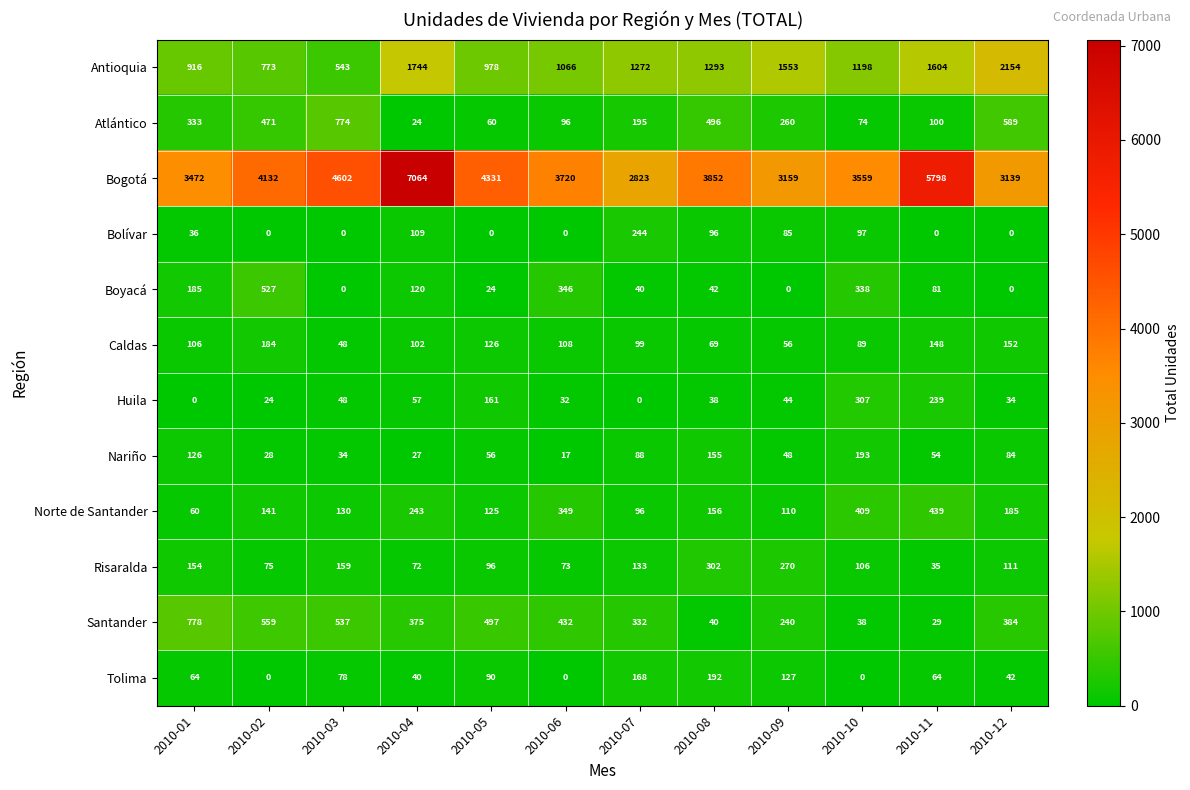

Which category has the highest value across all series?

2010-04